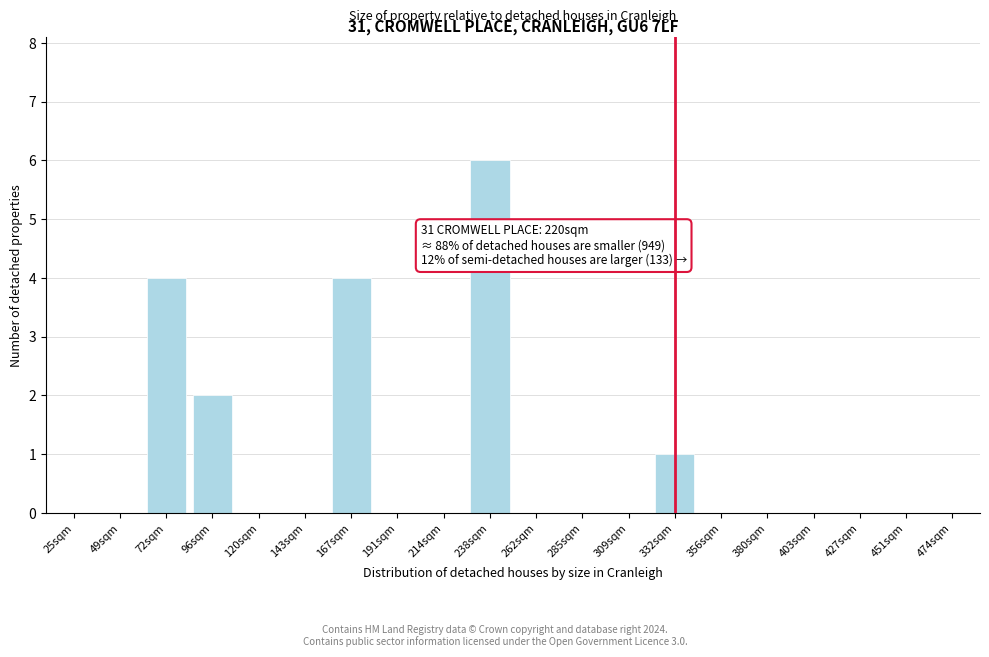

Reading left to right, extract all data points from this chart.

25sqm=0	49sqm=0	72sqm=4	96sqm=2	120sqm=0	143sqm=0	167sqm=4	191sqm=0	214sqm=0	238sqm=6	262sqm=0	285sqm=0	309sqm=0	332sqm=1	356sqm=0	380sqm=0	403sqm=0	427sqm=0	451sqm=0	474sqm=0